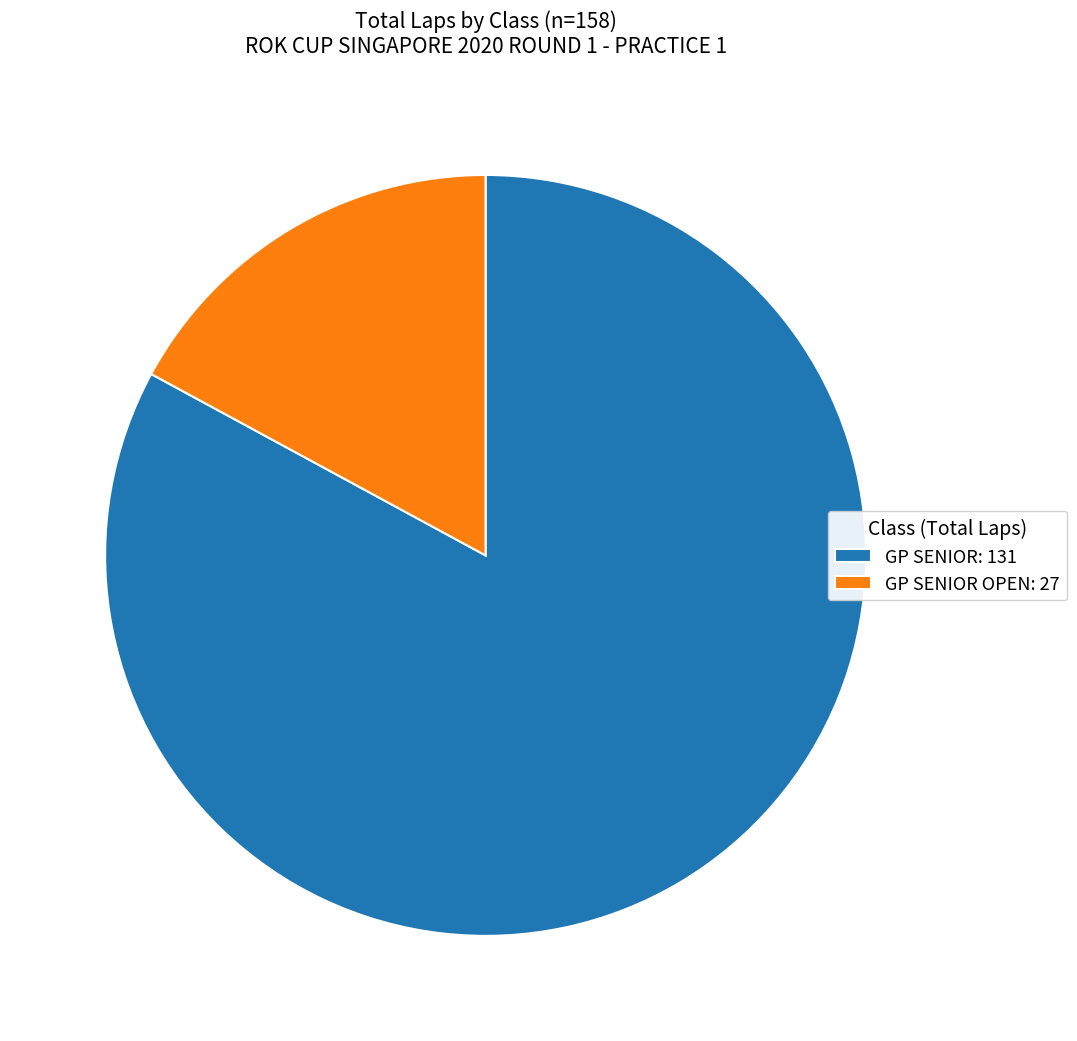

True or false: GP SENIOR OPEN: 27 accounts for 17% of the total.

True